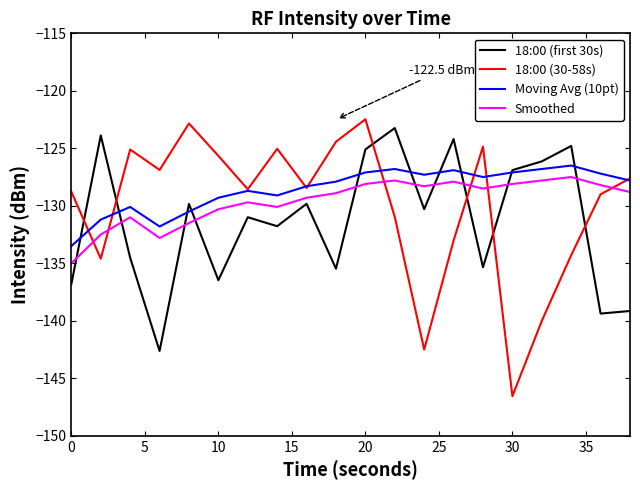

Rank the series by their maximum value, from highest to lowest.

18:00 (30-58s), 18:00 (first 30s), Moving Avg (10pt), Smoothed